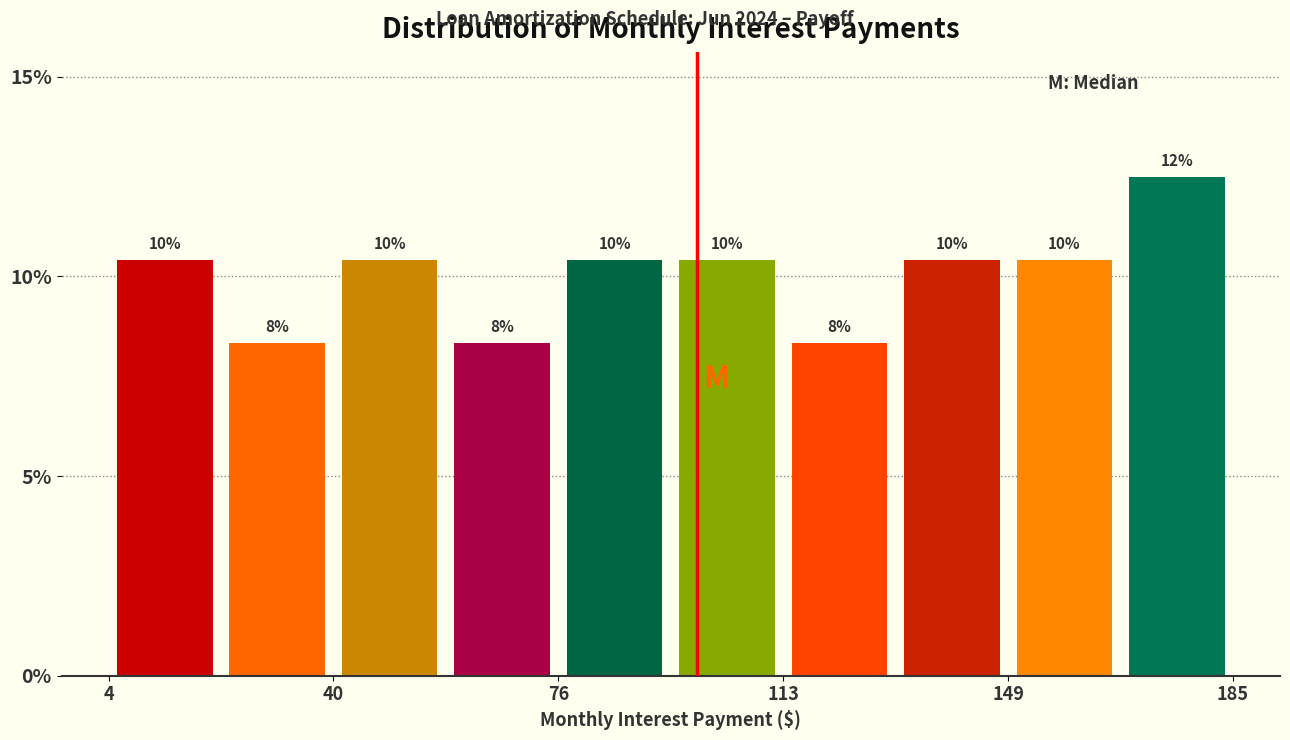

Read against the x-axis, roughly where is the centre of the tallest bar?

175